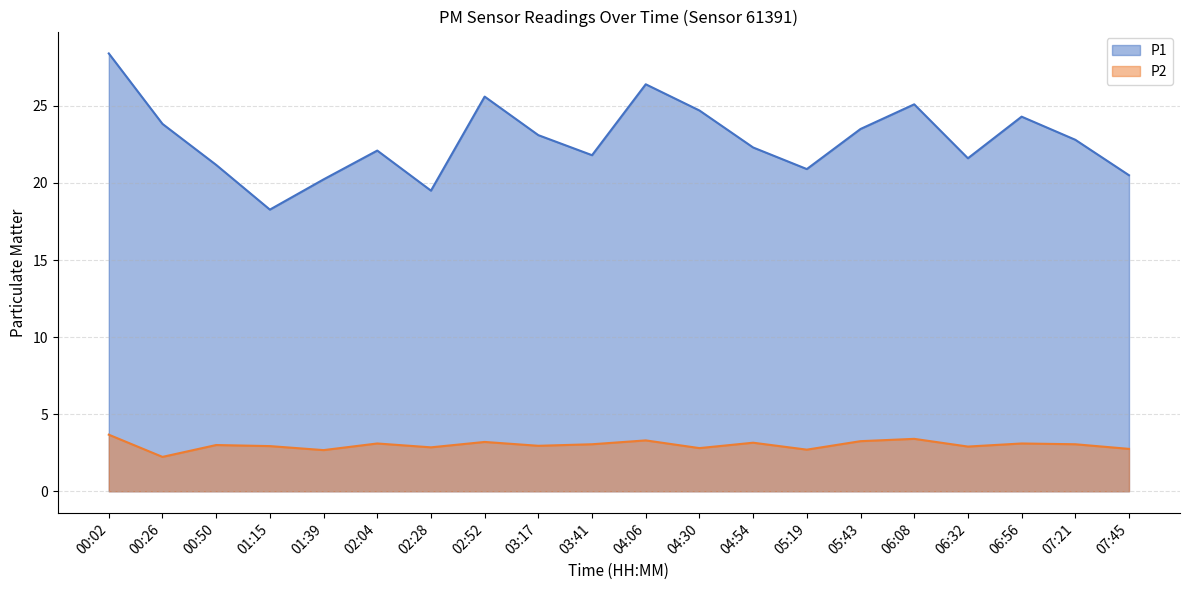

True or false: P1 and P2 intersect in this chart.

False